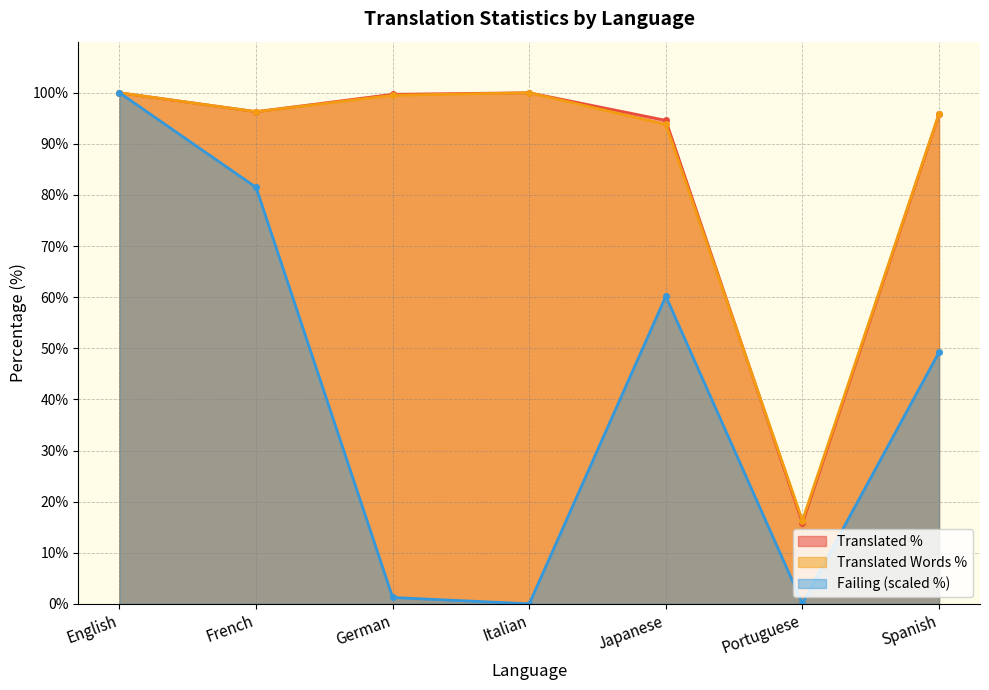

How many lines are shown in the chart?

3